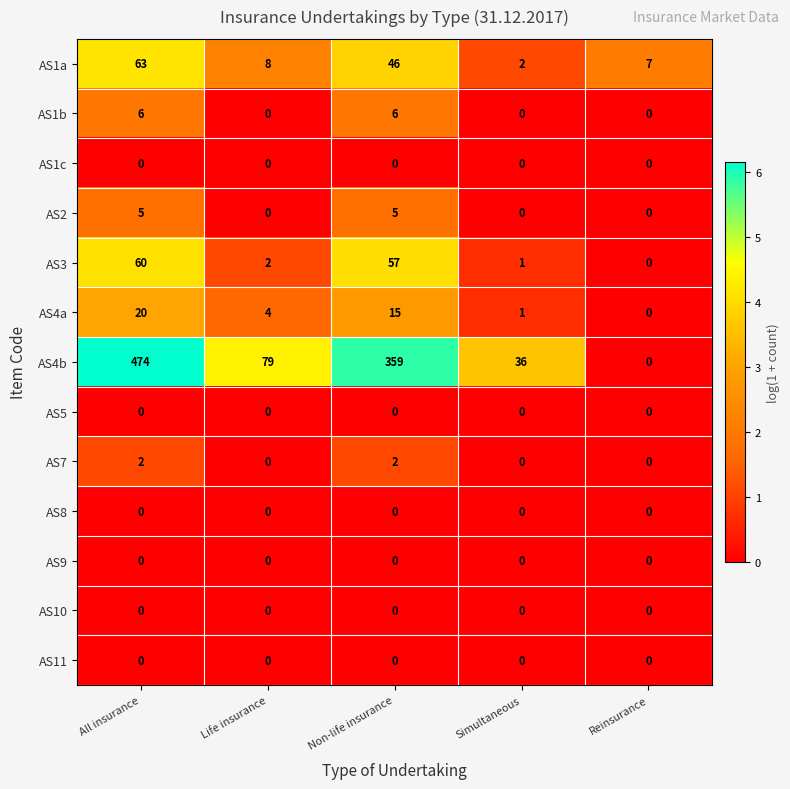

What is the spread (max minus min) of values at Non-life insurance?

359